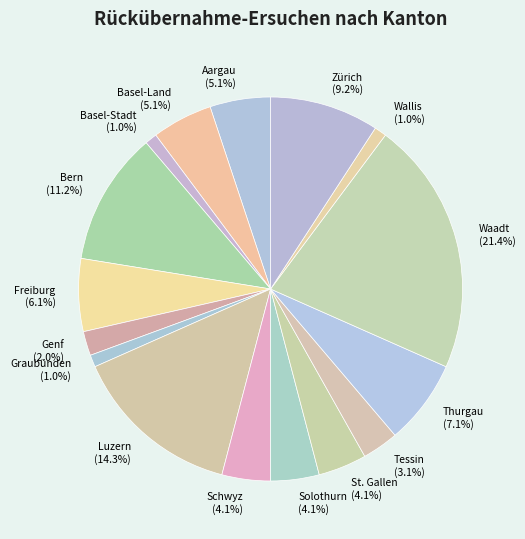

Between Graubünden and St. Gallen, which is larger?

St. Gallen